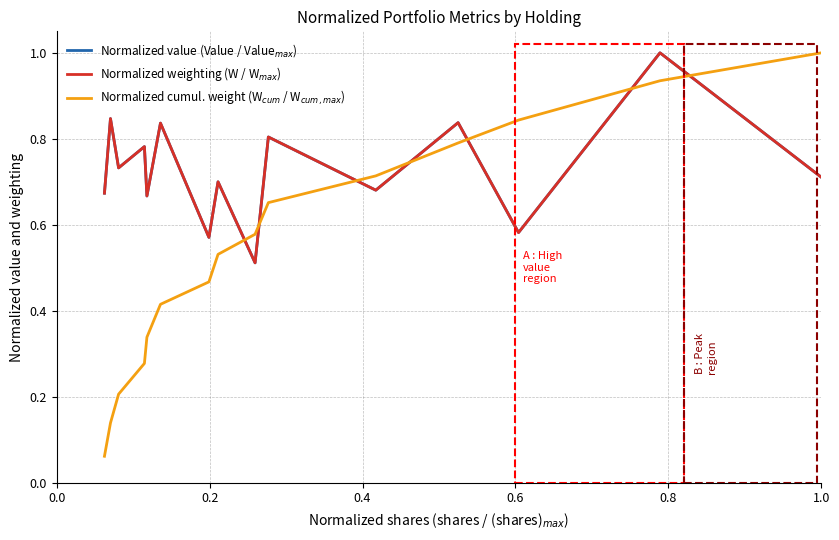

What is the greatest value displayed?

1.0